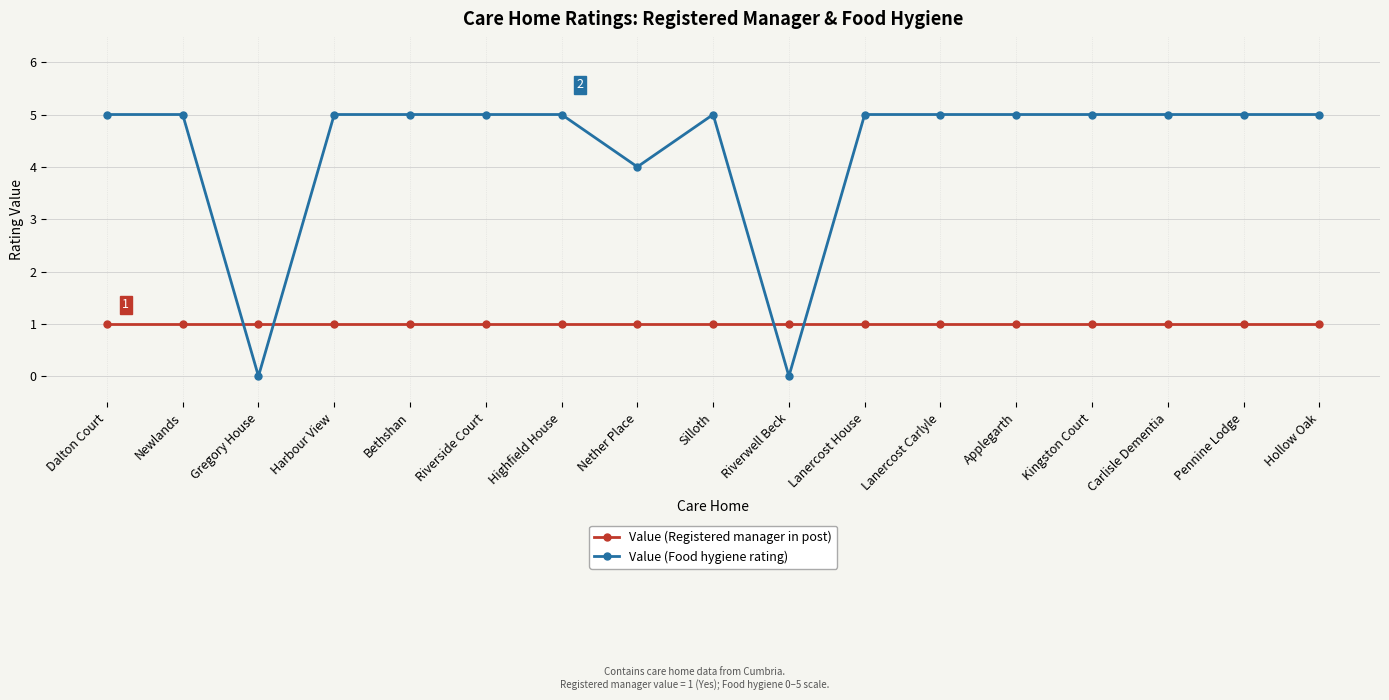

What is the difference between the Value (Food hygiene rating) values at Bethshan and Gregory House?

5